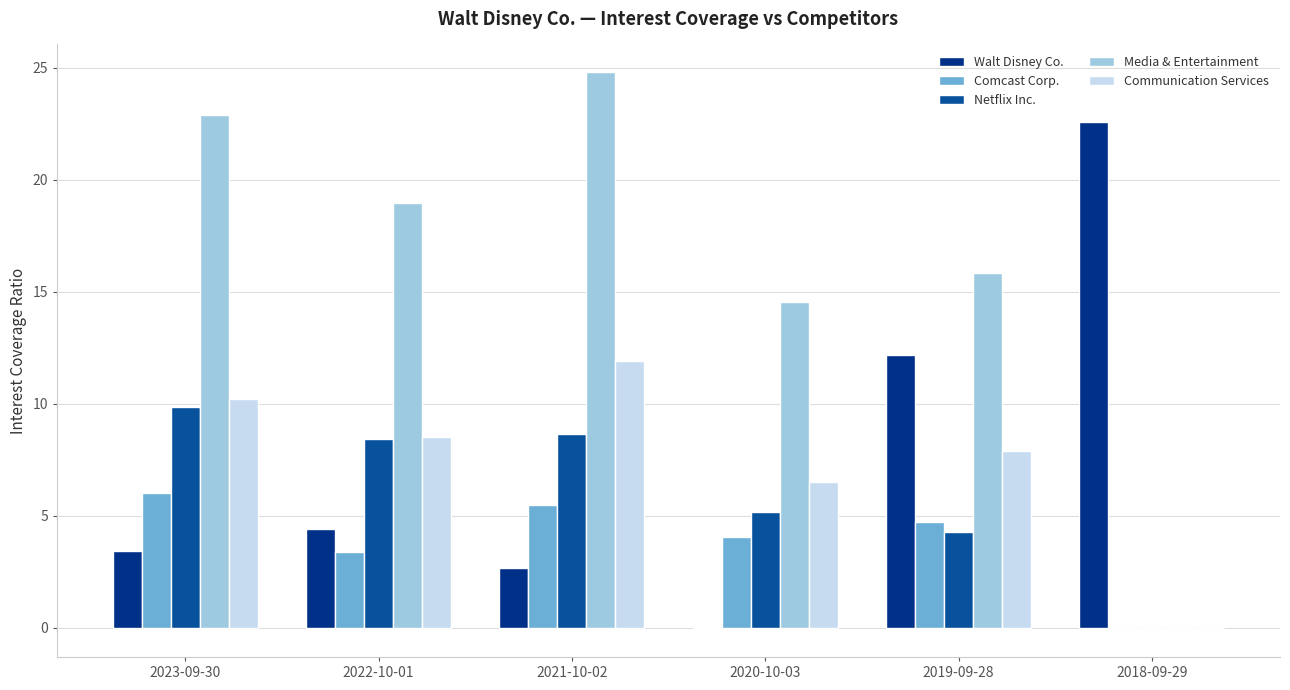

Where is Communication Services nearest to the value 5?

2020-10-03